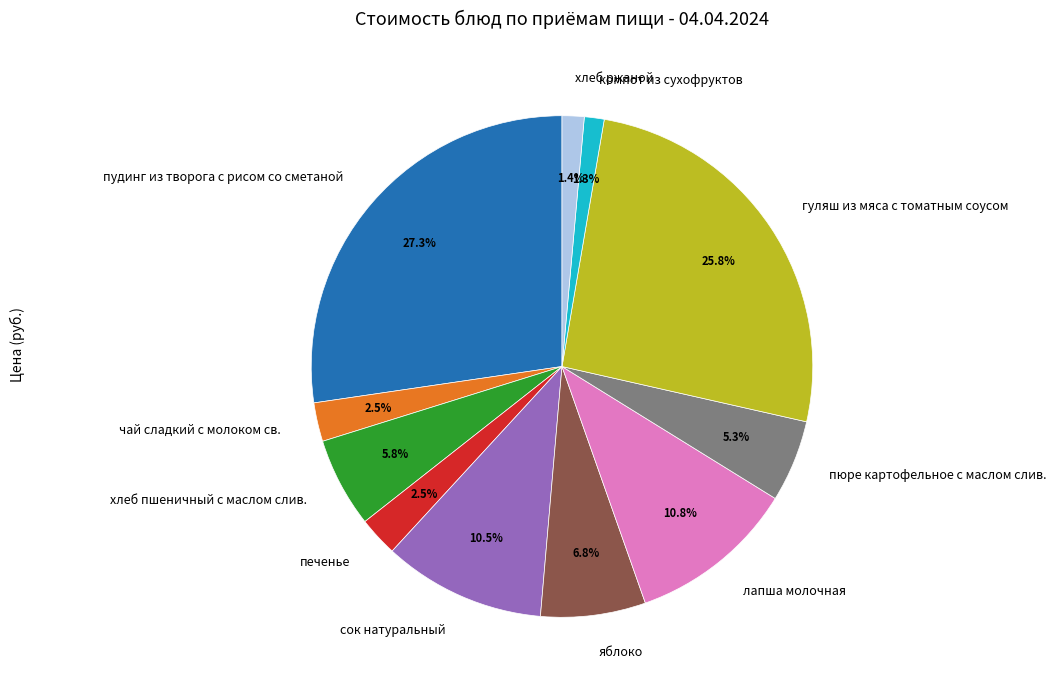

What is the ratio of the value at печенье to the value at лапша молочная?

0.2